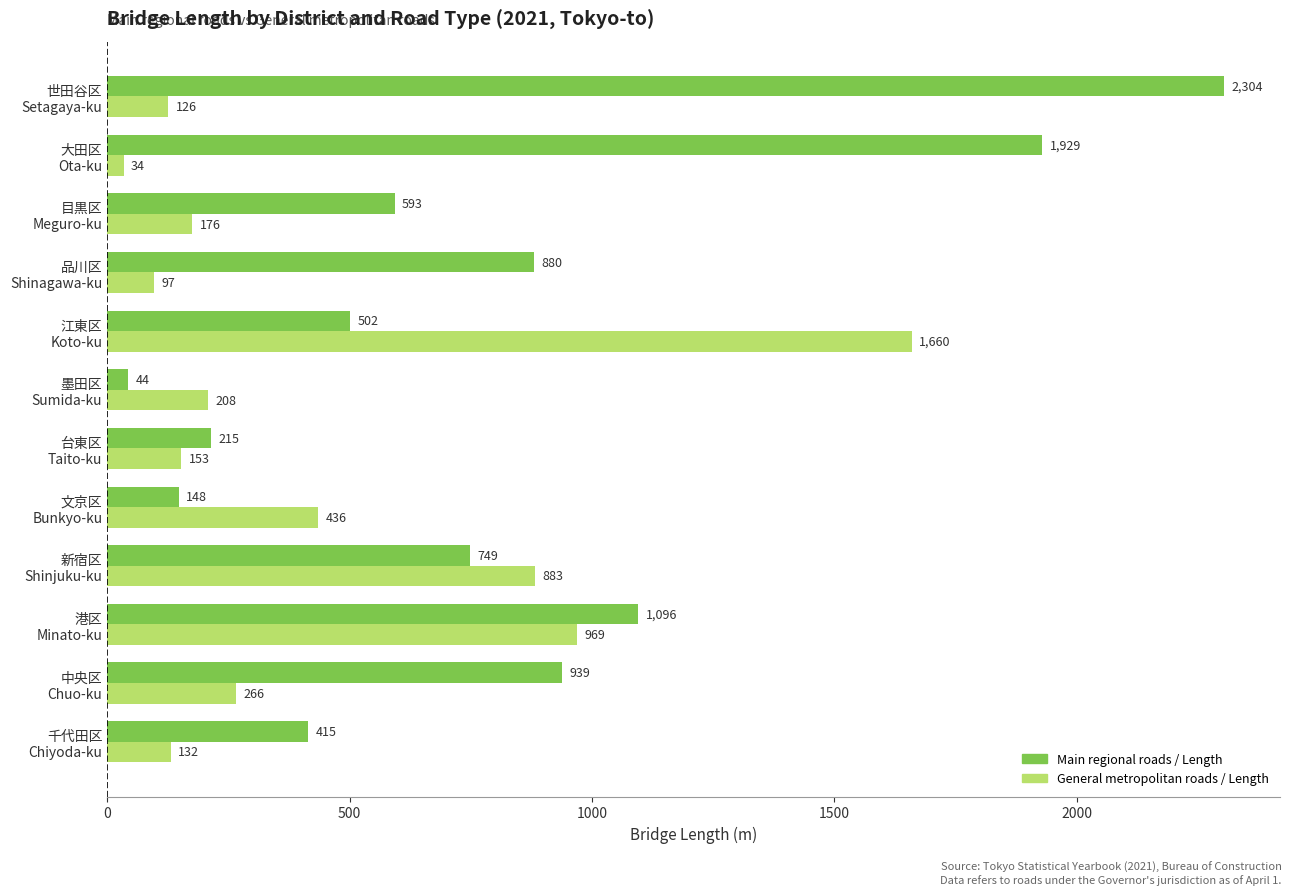

Which series has the widest spread of values?

Main regional roads / Length